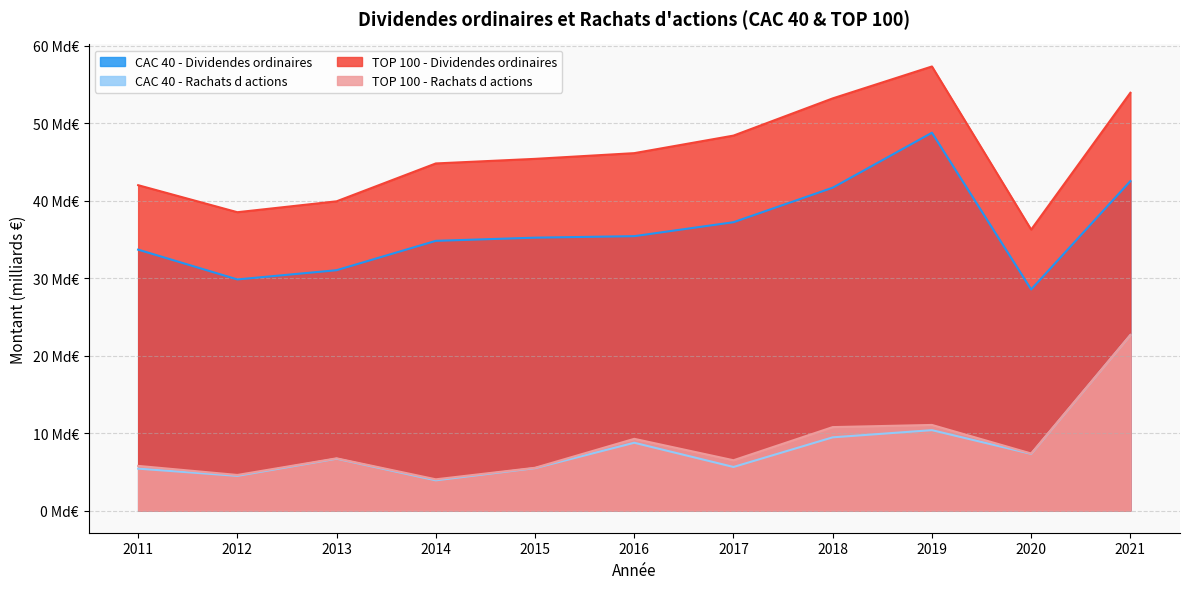

Reading left to right, what are all the values shown in this chart?

CAC 40 - Dividendes ordinaires: 2011=33.7	2012=29.8	2013=31.0	2014=34.8	2015=35.2	2016=35.4	2017=37.2	2018=41.7	2019=48.8	2020=28.5	2021=42.5
CAC 40 - Rachats d actions: 2011=5.4	2012=4.5	2013=6.7	2014=3.9	2015=5.5	2016=8.7	2017=5.6	2018=9.4	2019=10.4	2020=7.3	2021=22.6
TOP 100 - Dividendes ordinaires: 2011=42.0	2012=38.5	2013=39.9	2014=44.8	2015=45.4	2016=46.1	2017=48.4	2018=53.2	2019=57.3	2020=36.3	2021=53.9
TOP 100 - Rachats d actions: 2011=5.8	2012=4.6	2013=6.7	2014=4.0	2015=5.5	2016=9.3	2017=6.5	2018=10.8	2019=11.0	2020=7.4	2021=22.6